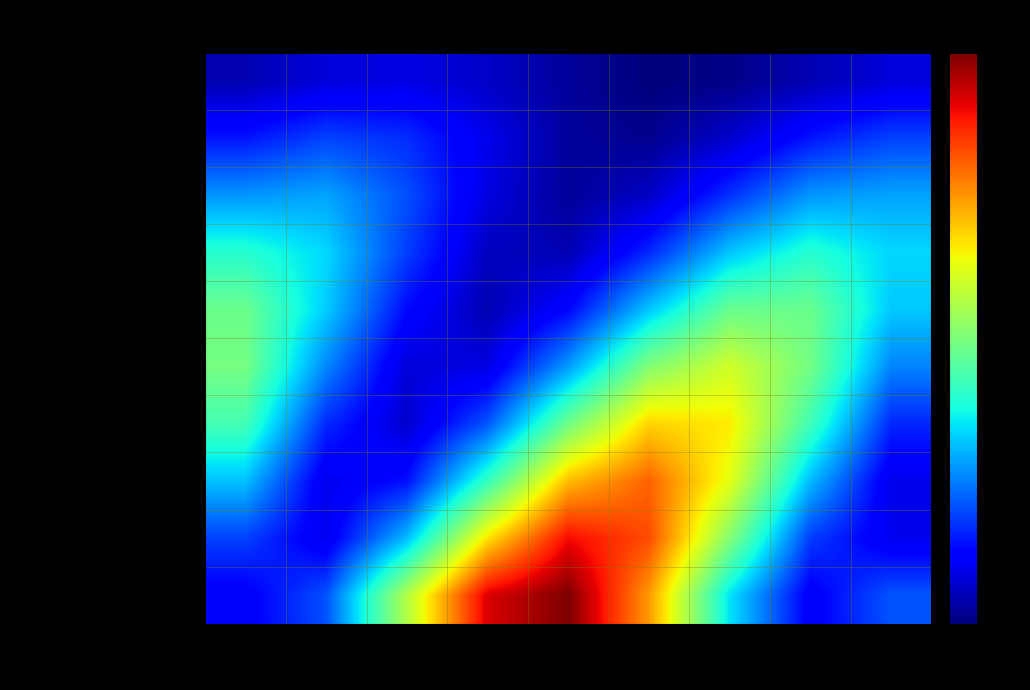

How many data points does each series have?

9